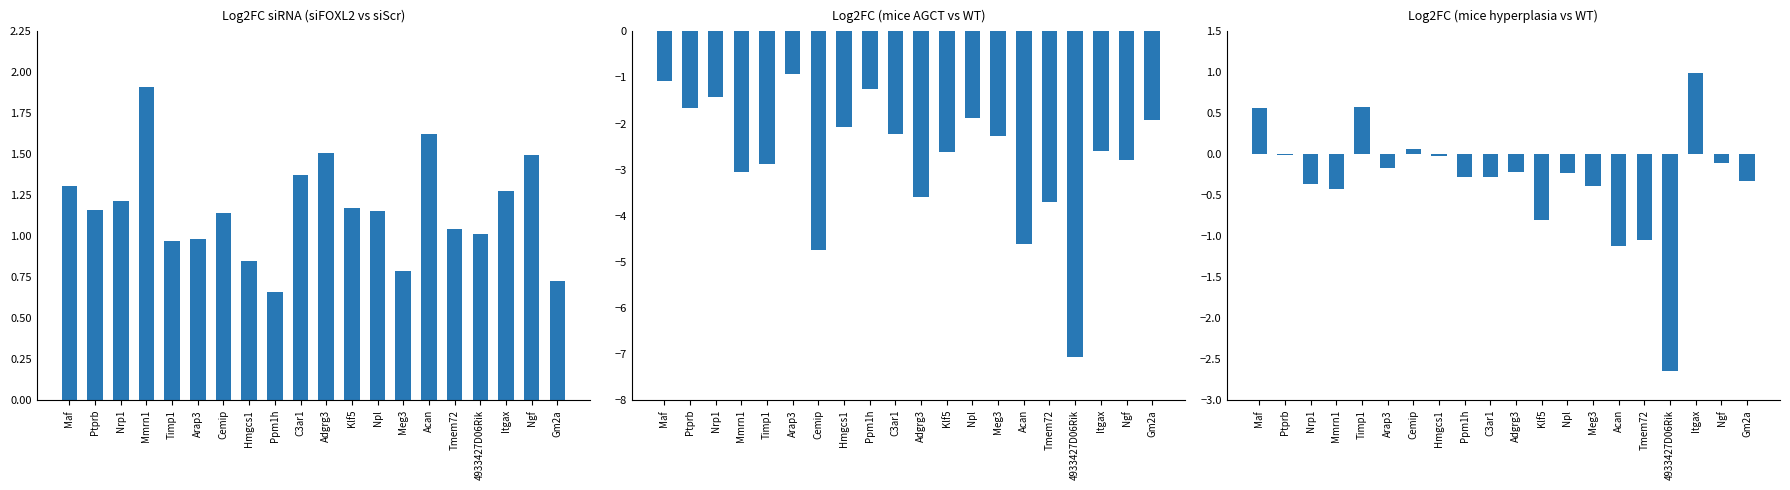

Which series changed the most between Klf5 and Npl?

Log2FC(mice AGCT vs WT)